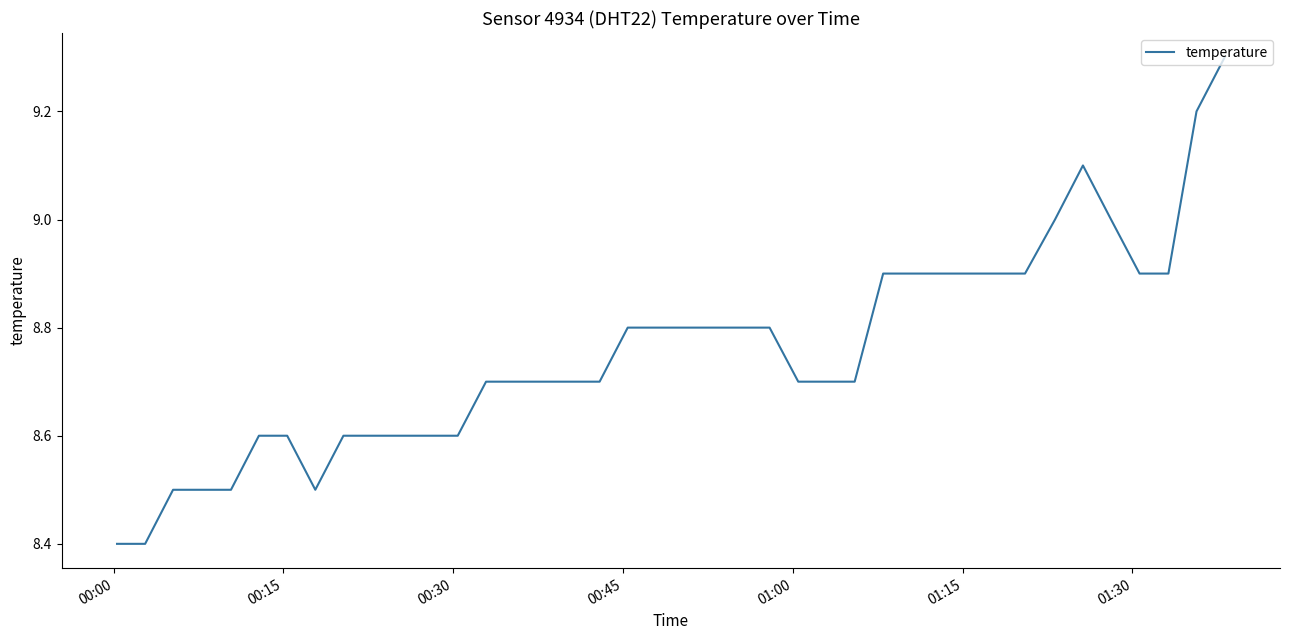

What is the minimum value shown in the chart?

8.4